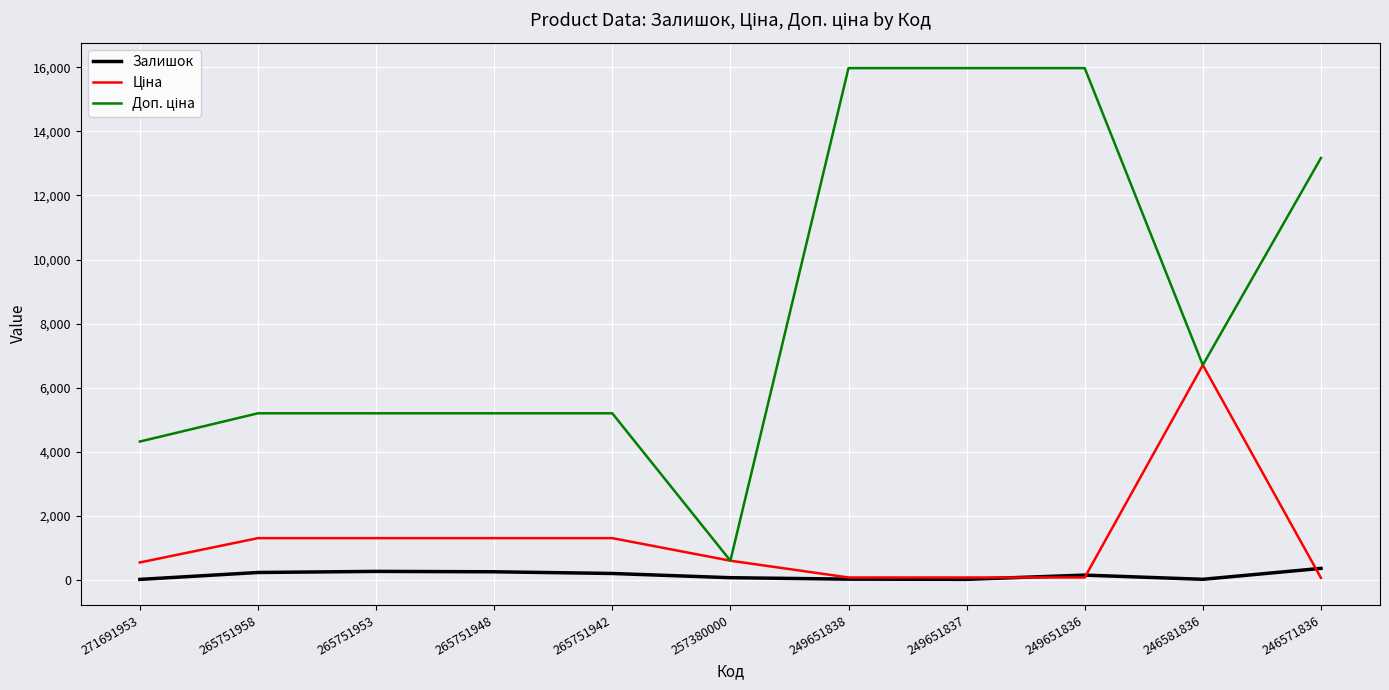

Does the chart have visible grid lines?

Yes